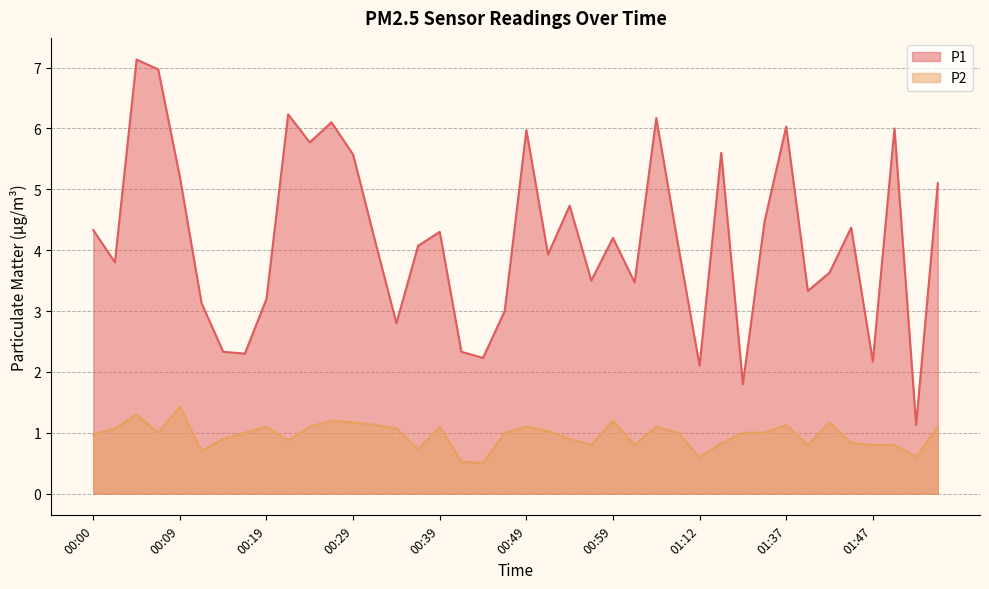

Reading left to right, transcribe all the data shown in this chart.

P1: 00:00=4.3	00:02=3.8	00:05=7.1	00:07=7.0	00:09=5.2	00:12=3.1	00:14=2.3	00:17=2.3	00:19=3.2	00:22=6.2	00:24=5.8	00:27=6.1	00:29=5.6	00:31=4.2	00:34=2.8	00:36=4.1	00:39=4.3	00:41=2.3	00:44=2.2	00:46=3.0	00:49=6.0	00:51=3.9	00:54=4.7	00:57=3.5	00:59=4.2	01:02=3.5	01:04=6.2	01:10=4.1	01:12=2.1	01:17=5.6	01:20=1.8	01:34=4.5	01:37=6.0	01:39=3.3	01:42=3.6	01:44=4.4	01:47=2.2	01:49=6.0	01:52=1.1	01:54=5.1
P2: 00:00=1.0	00:02=1.1	00:05=1.3	00:07=1.0	00:09=1.4	00:12=0.7	00:14=0.9	00:17=1.0	00:19=1.1	00:22=0.9	00:24=1.1	00:27=1.2	00:29=1.2	00:31=1.1	00:34=1.1	00:36=0.7	00:39=1.1	00:41=0.5	00:44=0.5	00:46=1.0	00:49=1.1	00:51=1.0	00:54=0.9	00:57=0.8	00:59=1.2	01:02=0.8	01:04=1.1	01:10=1.0	01:12=0.6	01:17=0.8	01:20=1.0	01:34=1.0	01:37=1.1	01:39=0.8	01:42=1.2	01:44=0.8	01:47=0.8	01:49=0.8	01:52=0.6	01:54=1.1